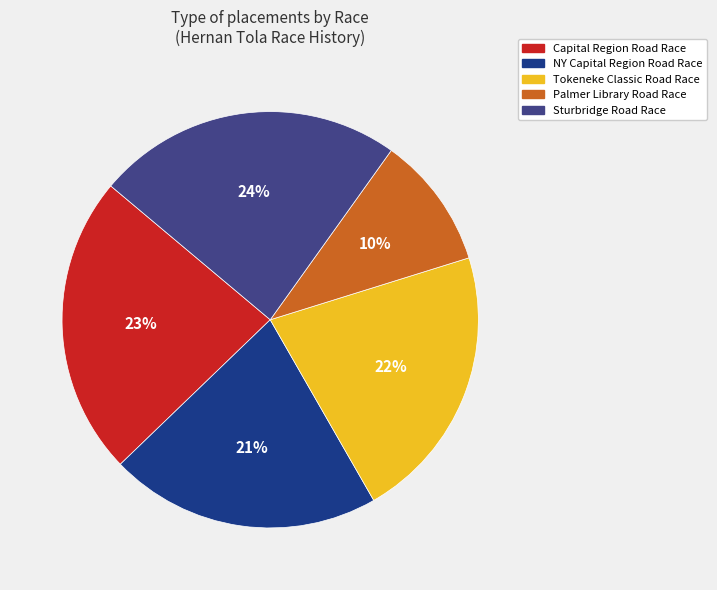

Is Capital Region Road Race the majority of the pie?

No